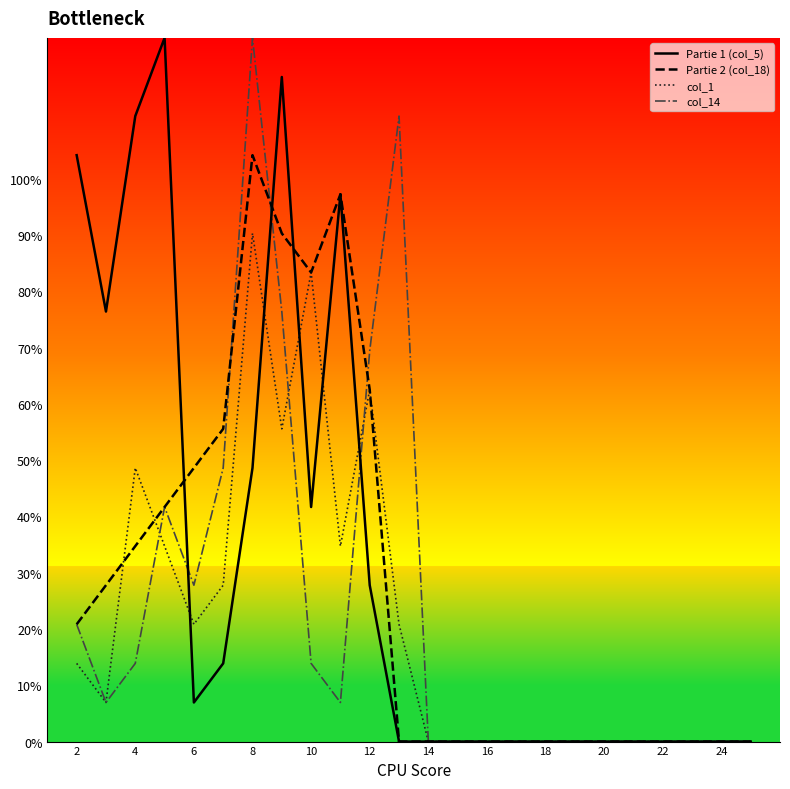

Which series has the largest total across all categories?

Partie 1 (col_5)